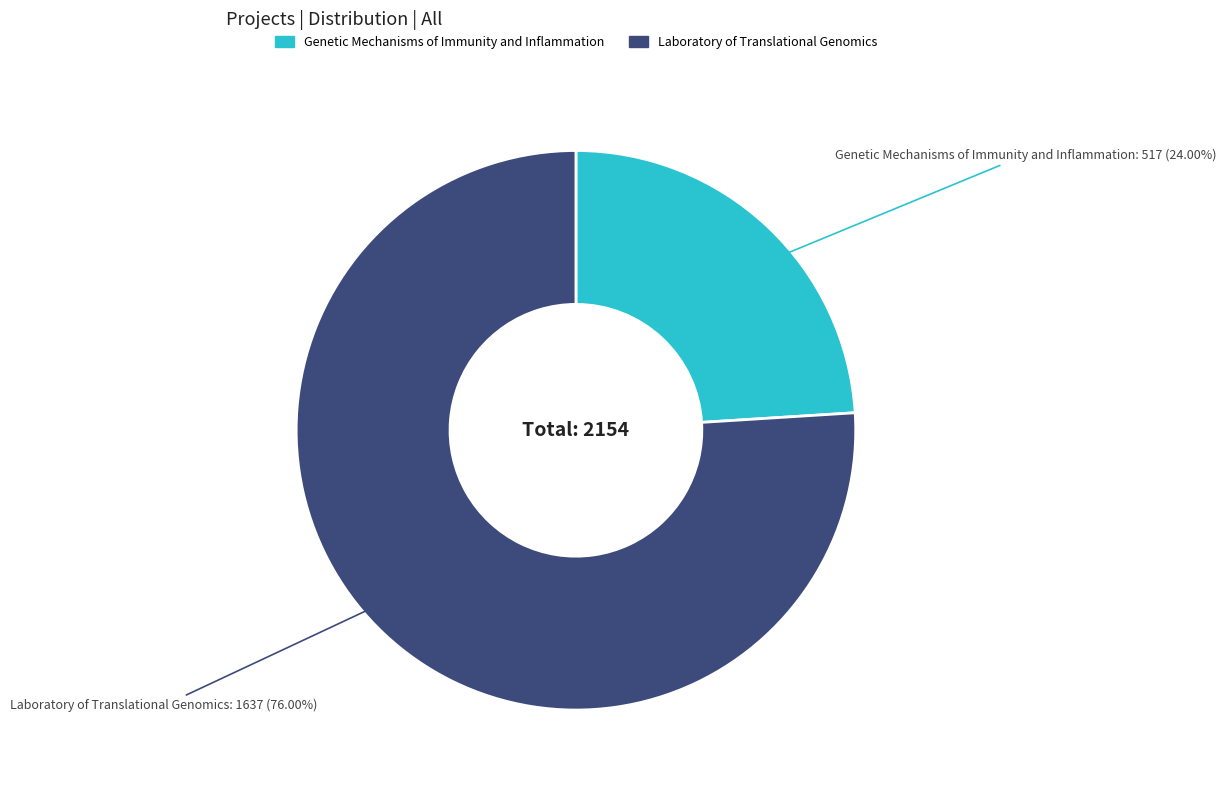

Is it true that Genetic Mechanisms of Immunity and Inflammation is 24% of the pie?

True